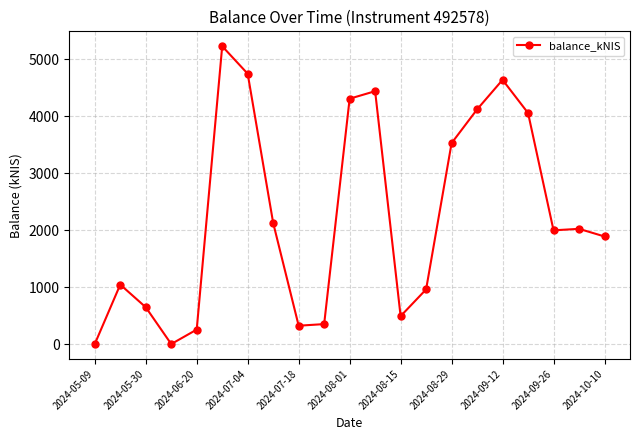

What is the difference between the second highest and minimum values?

4741.8